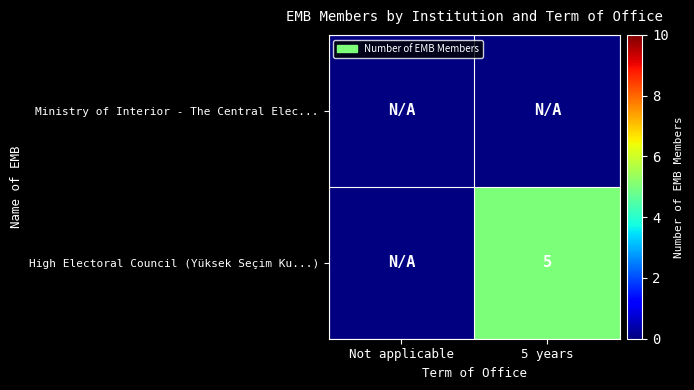

At 5 years, list the series in order from largest to smallest.

Ministry of Interior - The Central Elec..., High Electoral Council (Yüksek Seçim Ku...)